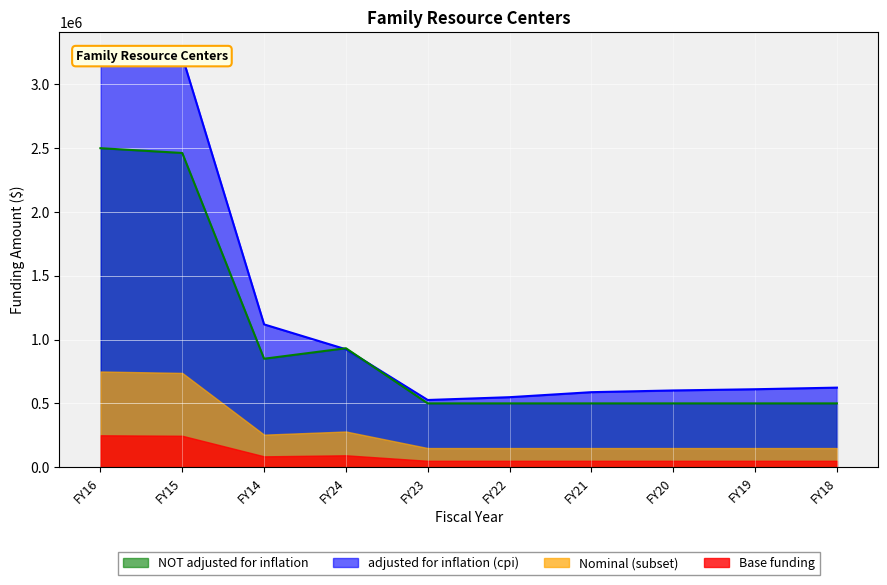

Which has a higher value, FY21 or FY22?

FY21